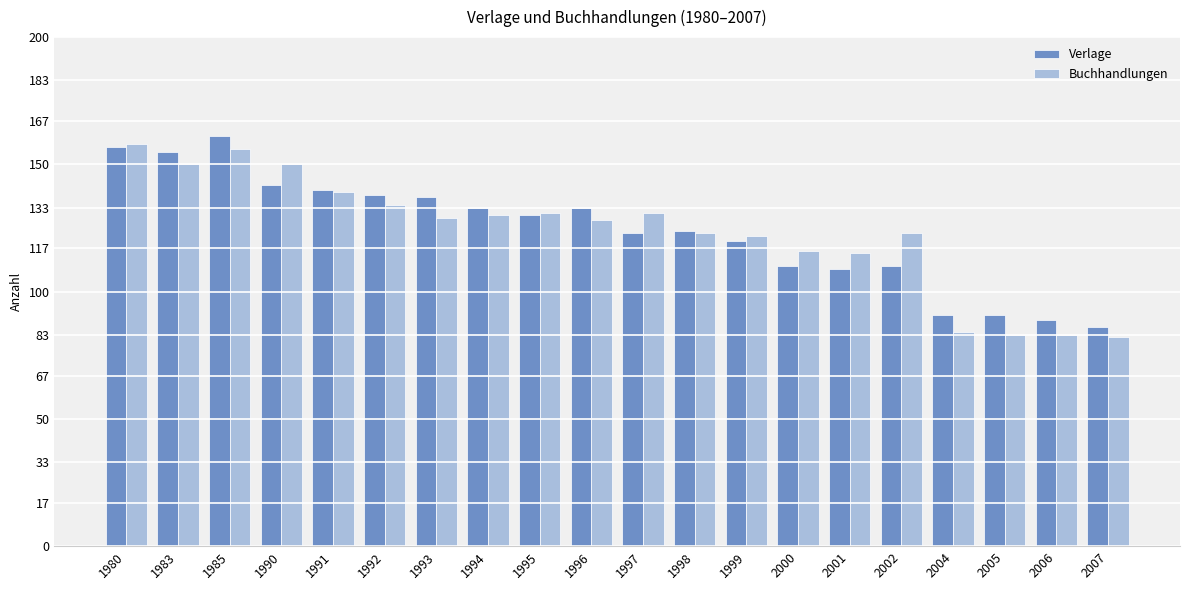

Does the chart contain stacked bars?

No